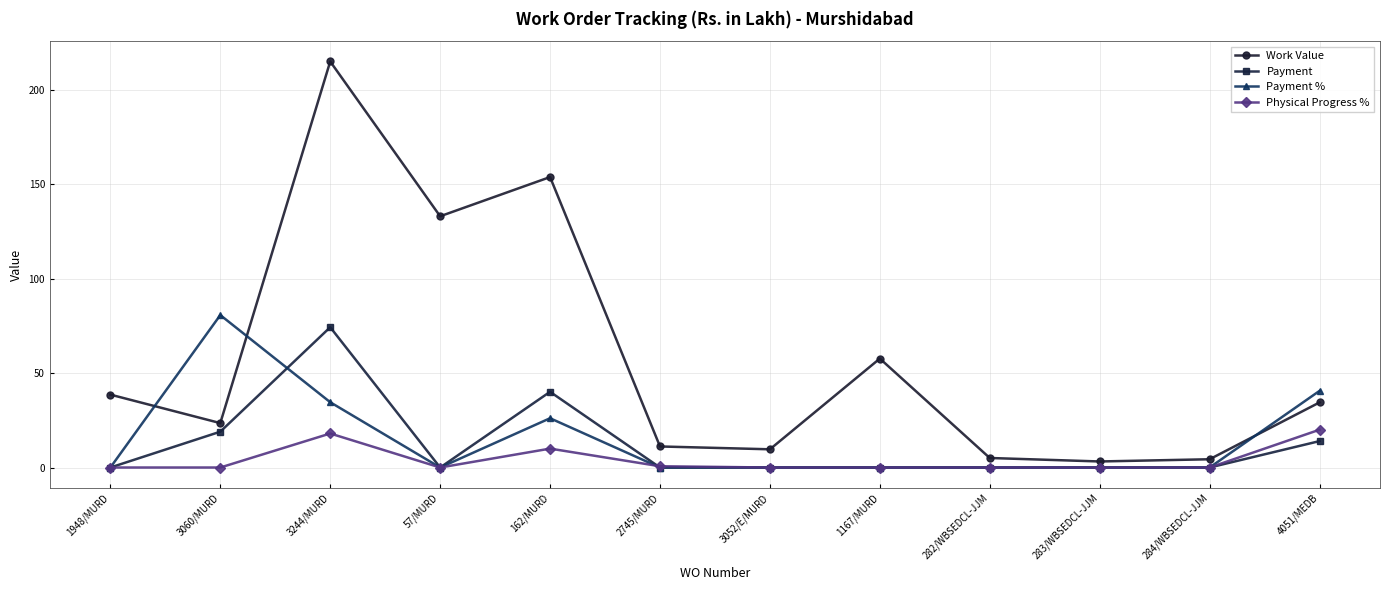

True or false: Work Value and Physical Progress % intersect in this chart.

False